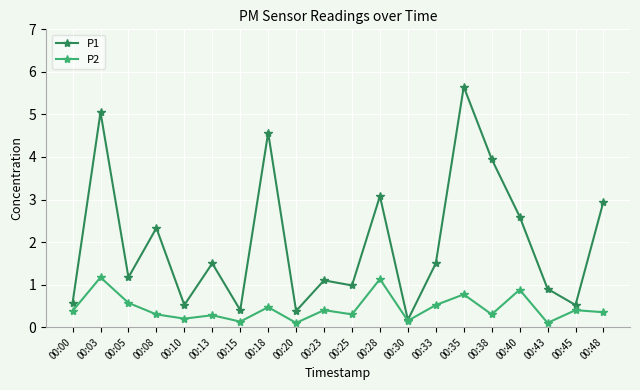

The P1 series shows 1.5 at 00:33. True or false?

True